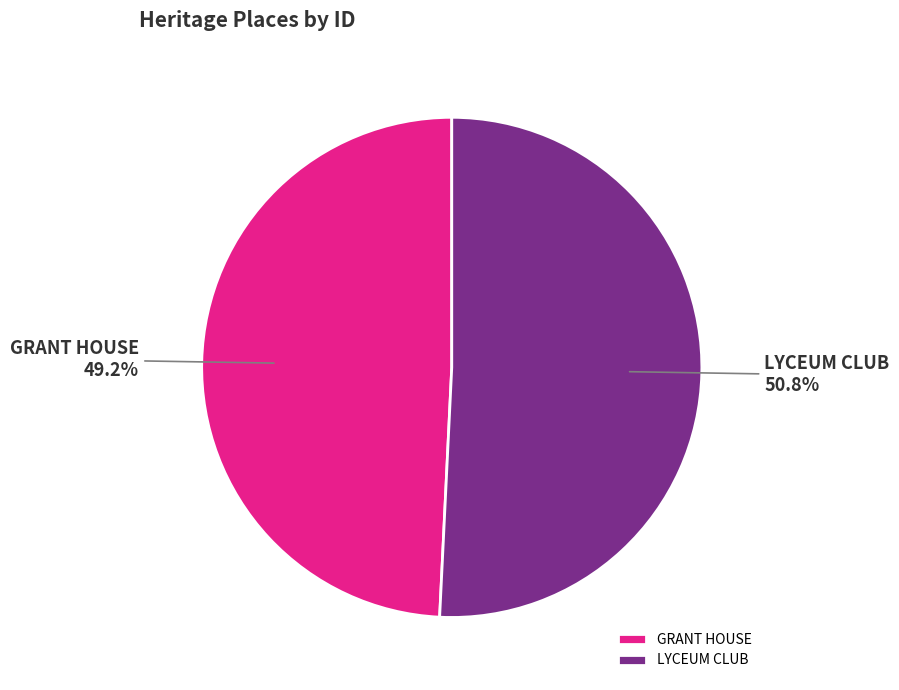

How many slices are in this pie chart?

2